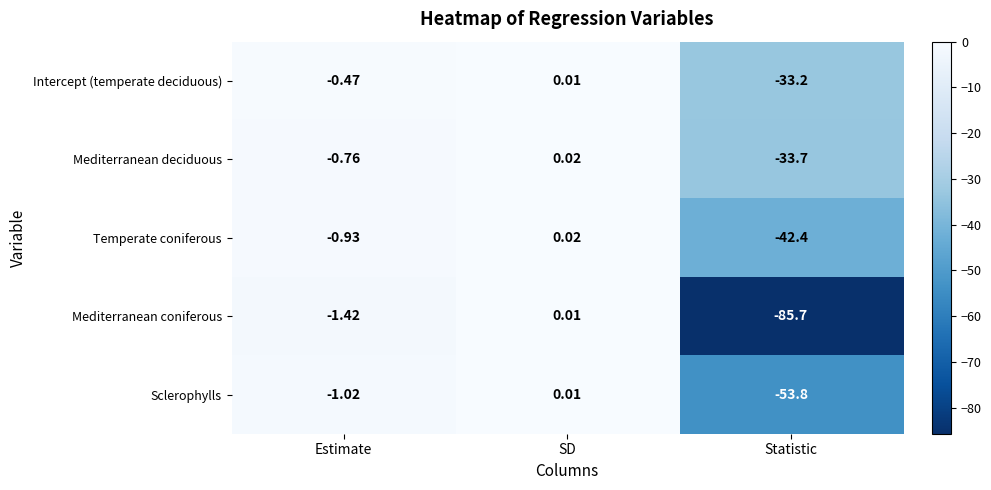

Which category has the lowest value across all series?

Statistic